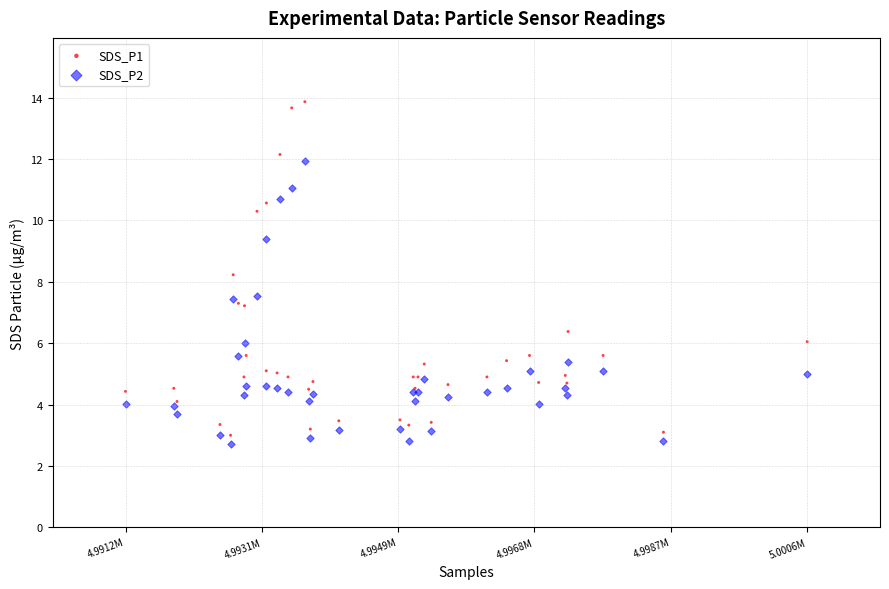

Across all series, what Y value is closest to 8?

8.2